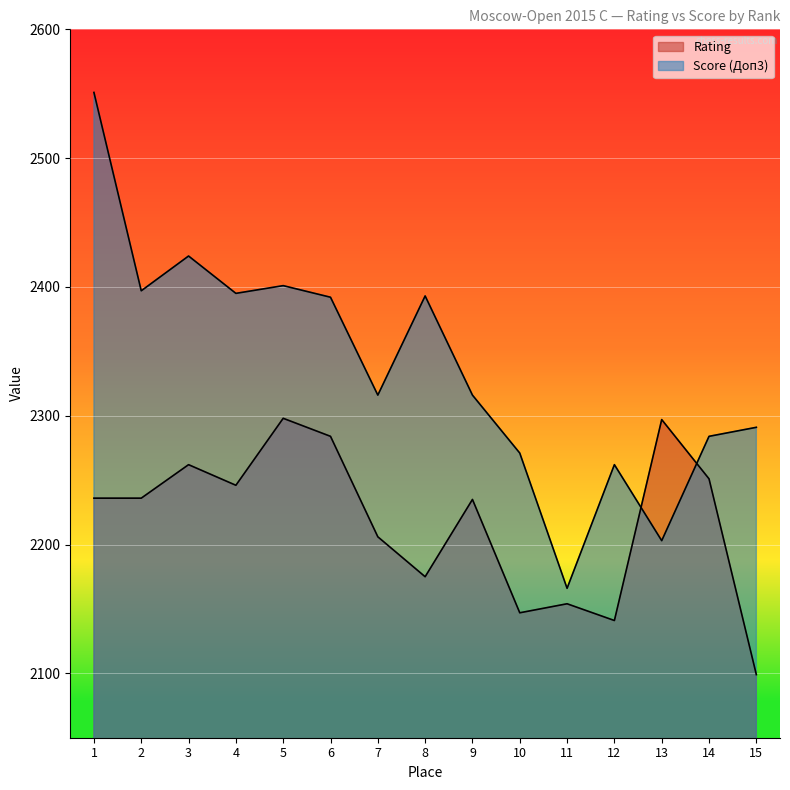

What is the approximate value of Score (Доп3) at 5, to the nearest 50?

2400